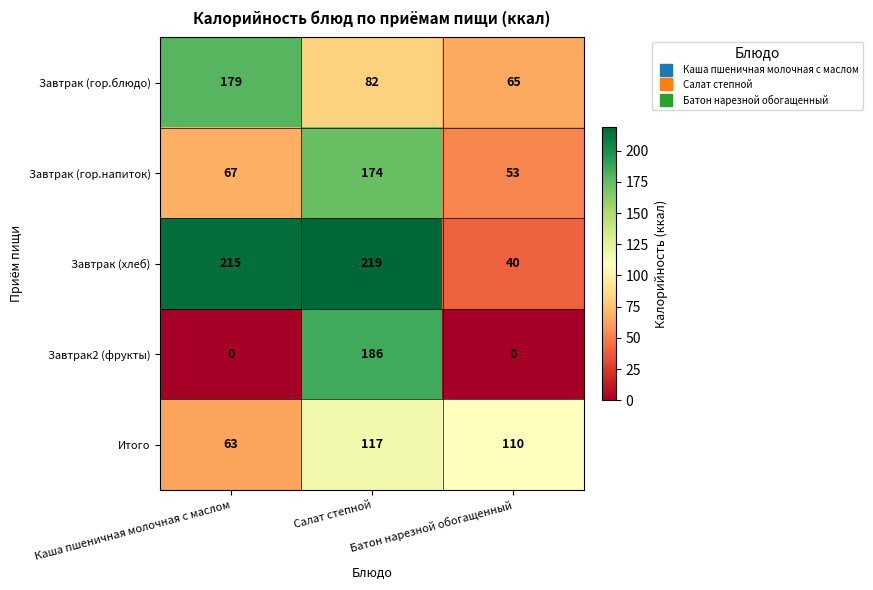

Which series has the largest total across all categories?

Завтрак (хлеб)